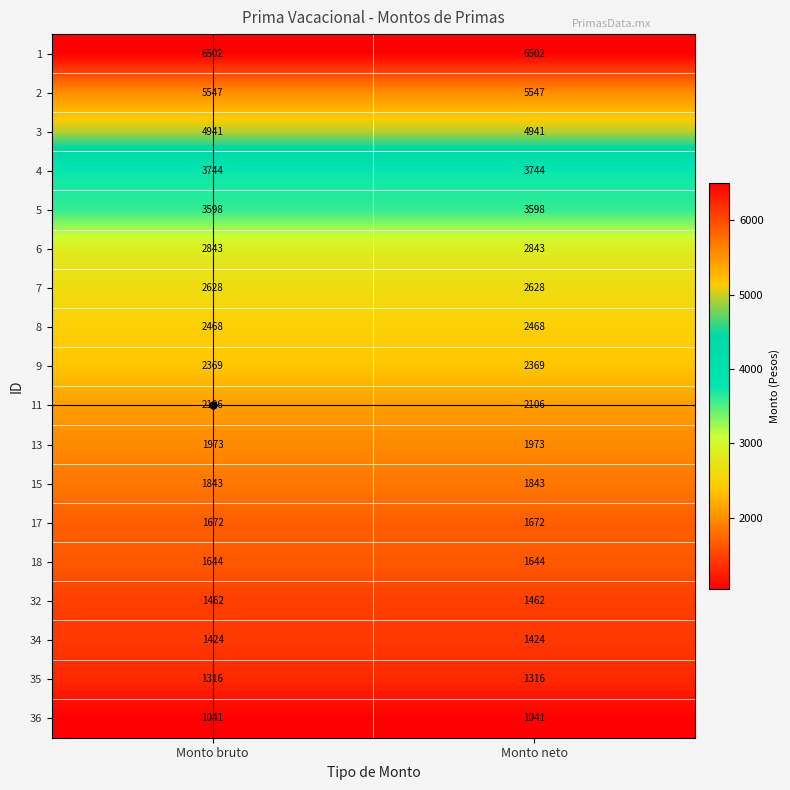

The value of 11 at Monto bruto is 756. True or false?

False